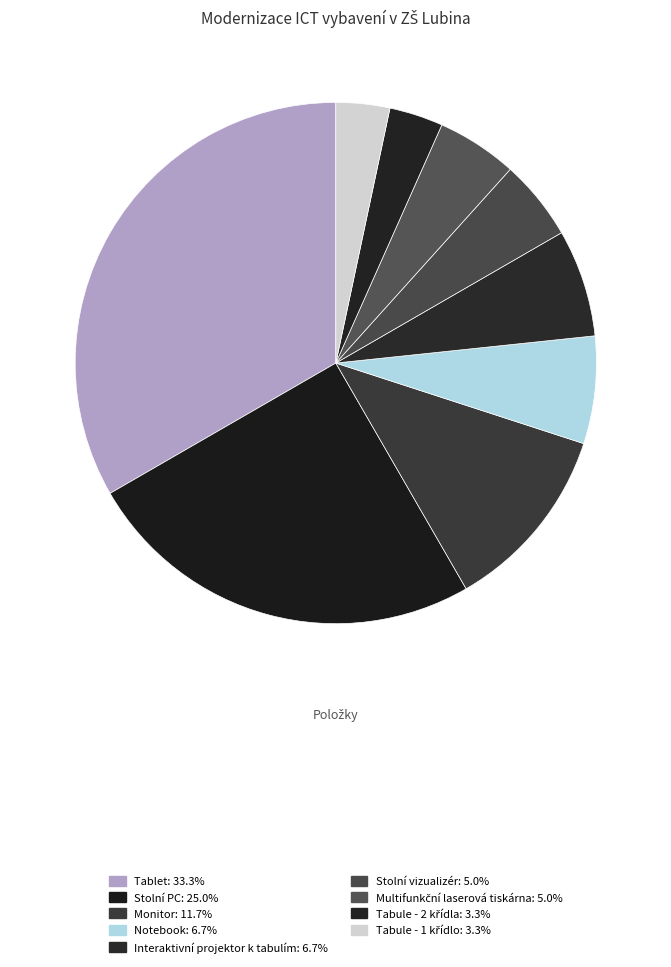

Is there any slice that represents more than half of the pie?

No